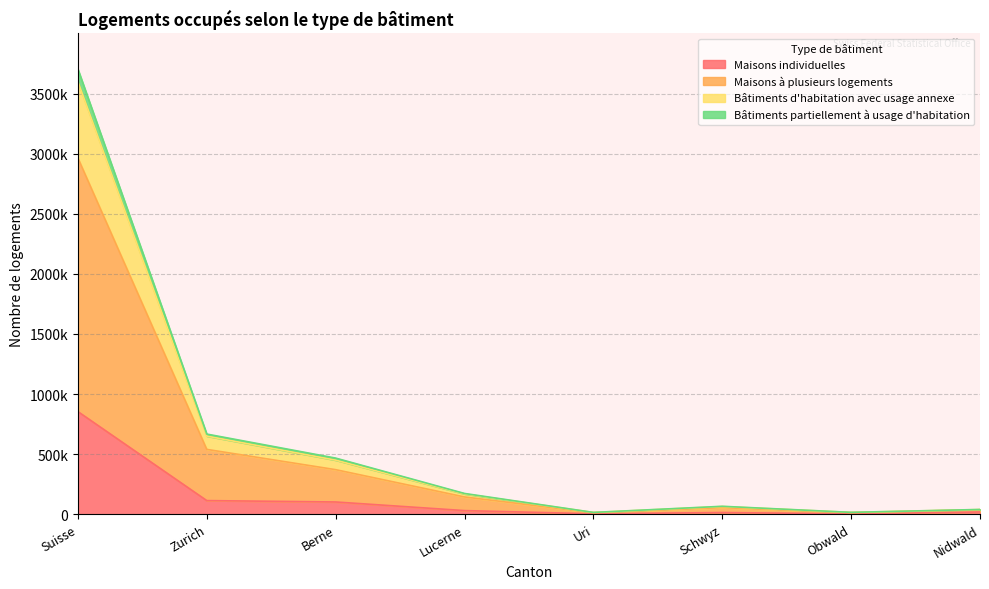

What is the difference between the highest and lowest values at Uri?

11318